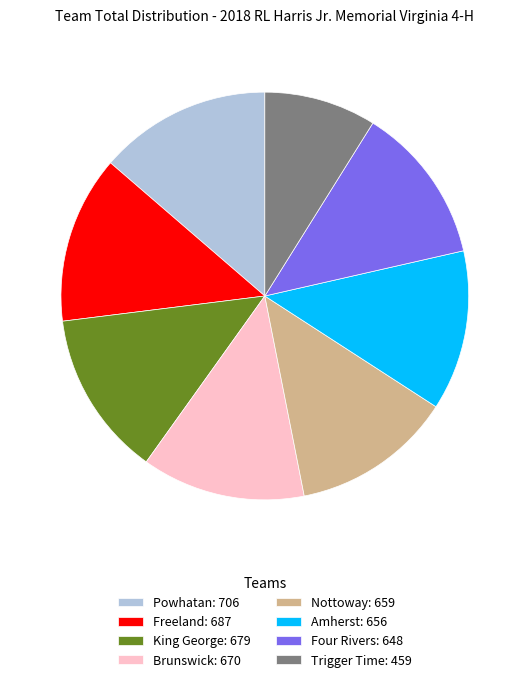

Is it true that Nottoway: 659 is 13% of the pie?

True